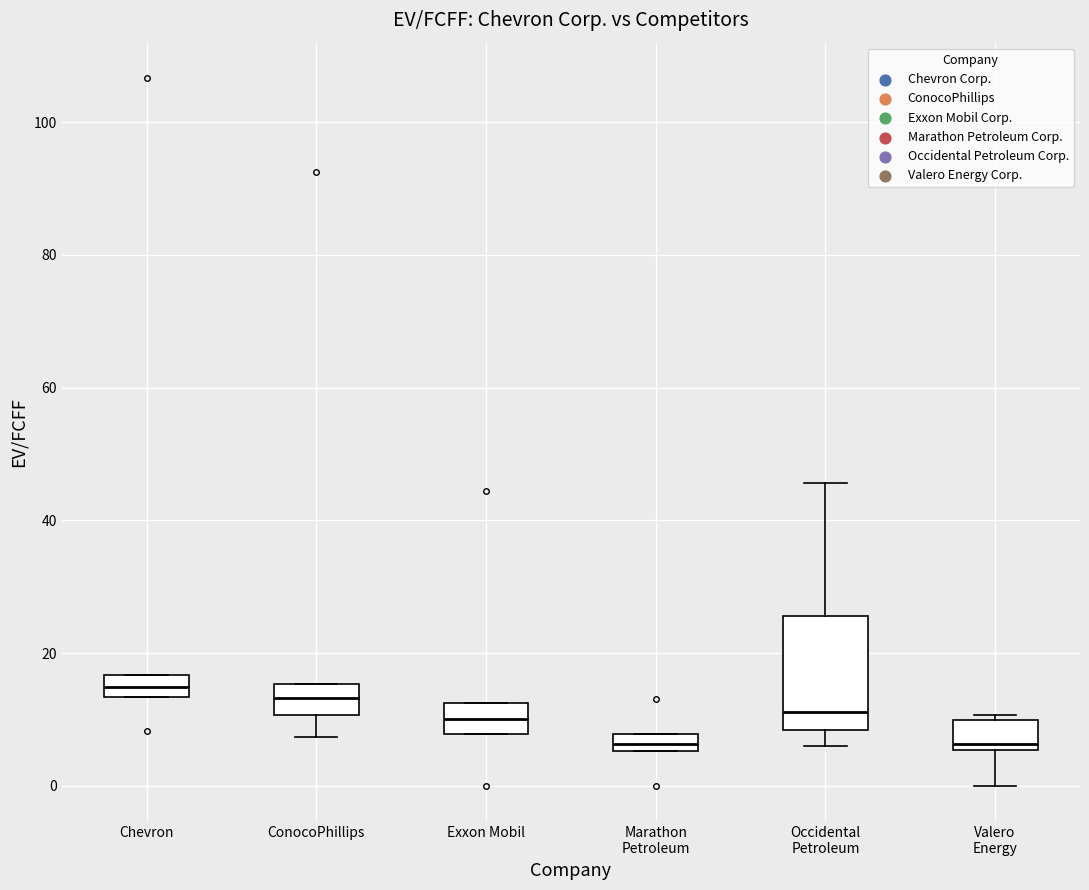

Where does the lower whisker of the box for ConocoPhillips end on the y-axis? The values are not printed on the chart, so give them approximately, as read against the axis.

8